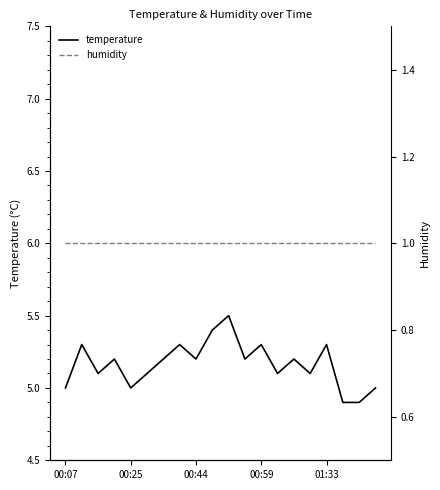

What is the maximum value for temperature?

5.5